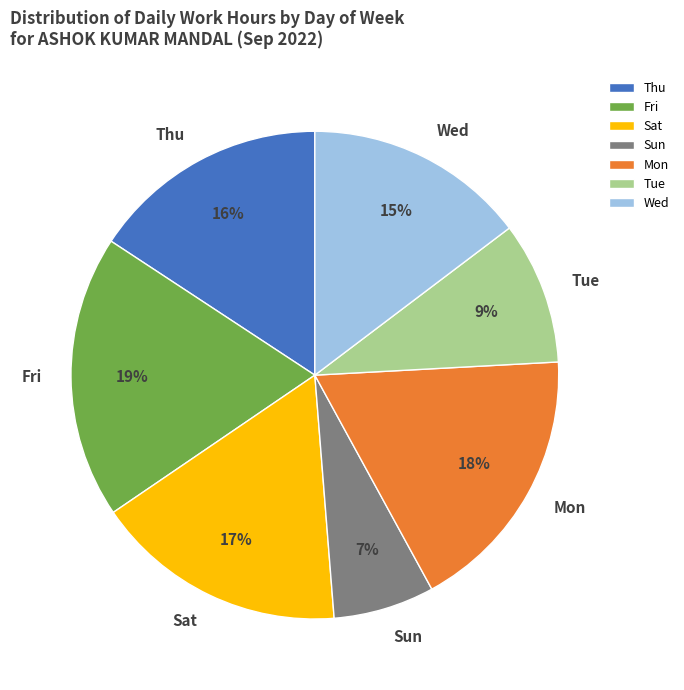

Is it true that Fri is 19% of the pie?

True